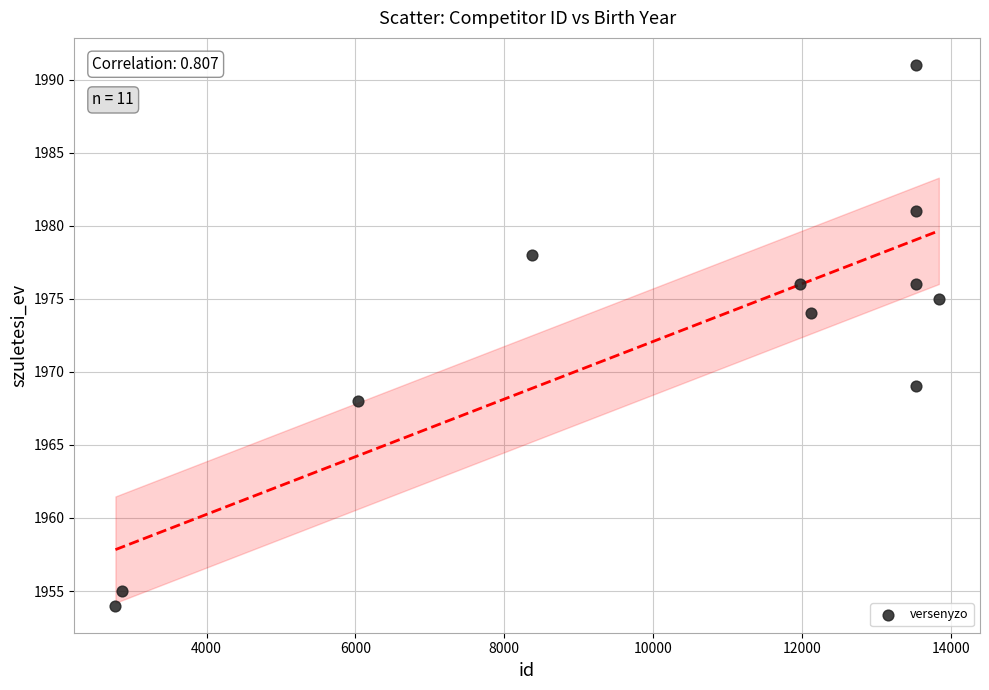

What Y value in the scatter plot is closest to 1972?

1974